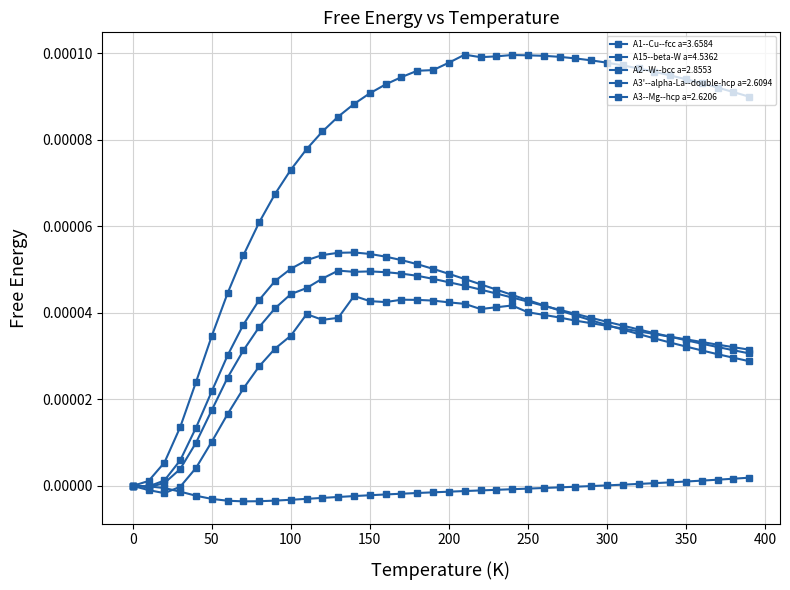

Reading left to right, transcribe all the data shown in this chart.

A1--Cu--fcc a=3.6584: 0.0	-0.0	0.0	0.0	0.0	0.0	0.0	0.0	0.0	0.0	0.0	0.0	0.0	0.0	0.0	0.0	0.0	0.0	0.0	0.0	0.0	0.0	0.0	0.0	0.0	0.0	0.0	0.0	0.0	0.0	0.0	0.0	0.0	0.0	0.0	0.0	0.0	0.0	0.0	0.0
A15--beta-W a=4.5362: 0.0	0.0	0.0	0.0	0.0	0.0	0.0	0.0	0.0	0.0	0.0	0.0	0.0	0.0	0.0	0.0	0.0	0.0	0.0	0.0	0.0	0.0	0.0	0.0	0.0	0.0	0.0	0.0	0.0	0.0	0.0	0.0	0.0	0.0	0.0	0.0	0.0	0.0	0.0	0.0
A2--W--bcc a=2.8553: 0.0	-0.0	-0.0	-0.0	-0.0	-0.0	-0.0	-0.0	-0.0	-0.0	-0.0	-0.0	-0.0	-0.0	-0.0	-0.0	-0.0	-0.0	-0.0	-0.0	-0.0	-0.0	-0.0	-0.0	-0.0	-0.0	-0.0	-0.0	-0.0	-0.0	0.0	0.0	0.0	0.0	0.0	0.0	0.0	0.0	0.0	0.0
A3'--alpha-La--double-hcp a=2.6094: 0.0	-0.0	0.0	0.0	0.0	0.0	0.0	0.0	0.0	0.0	0.0	0.0	0.0	0.0	0.0	0.0	0.0	0.0	0.0	0.0	0.0	0.0	0.0	0.0	0.0	0.0	0.0	0.0	0.0	0.0	0.0	0.0	0.0	0.0	0.0	0.0	0.0	0.0	0.0	0.0
A3--Mg--hcp a=2.6206: 0.0	-0.0	-0.0	-0.0	0.0	0.0	0.0	0.0	0.0	0.0	0.0	0.0	0.0	0.0	0.0	0.0	0.0	0.0	0.0	0.0	0.0	0.0	0.0	0.0	0.0	0.0	0.0	0.0	0.0	0.0	0.0	0.0	0.0	0.0	0.0	0.0	0.0	0.0	0.0	0.0